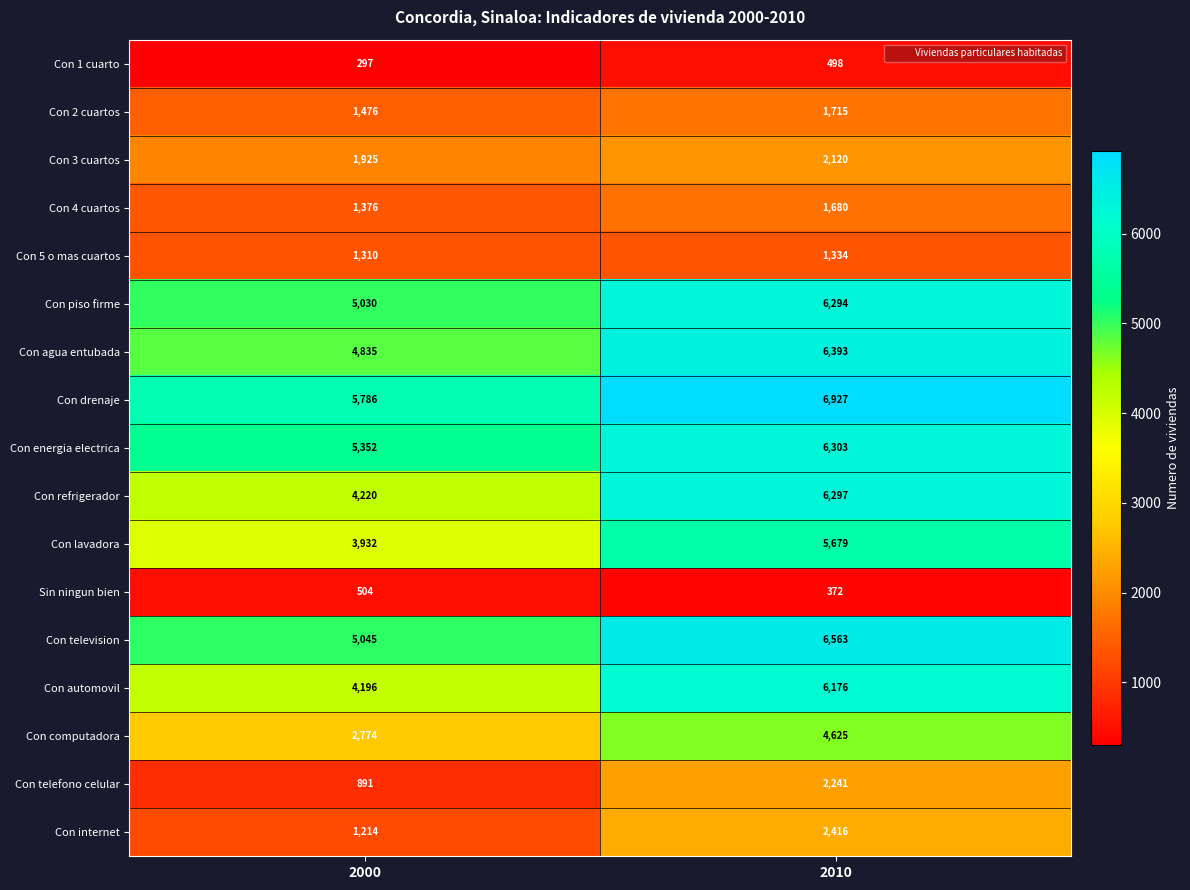

Which series has the largest total across all categories?

Con drenaje